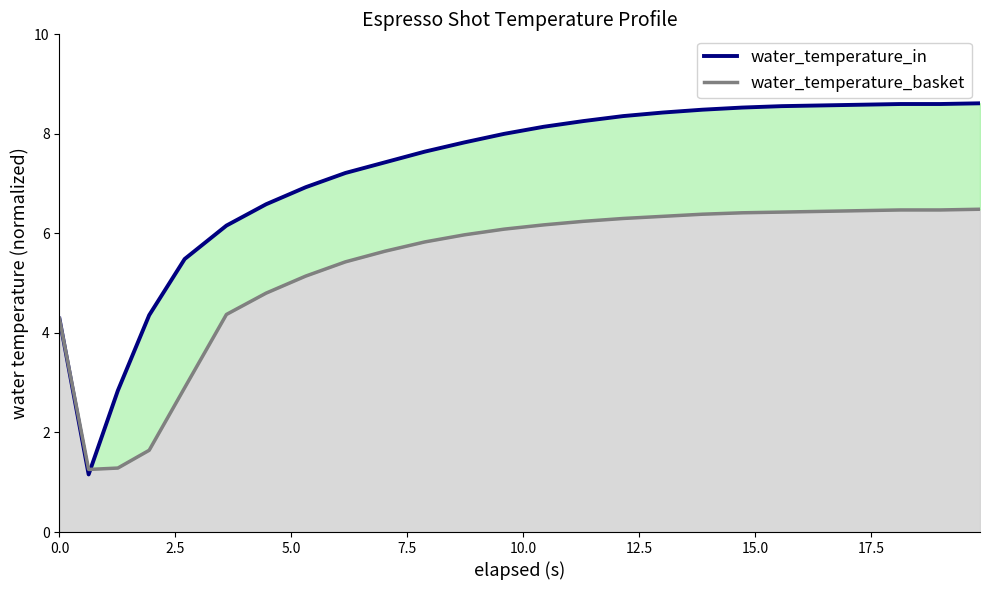

How many times do water_temperature_in and water_temperature_basket_line cross each other?

1